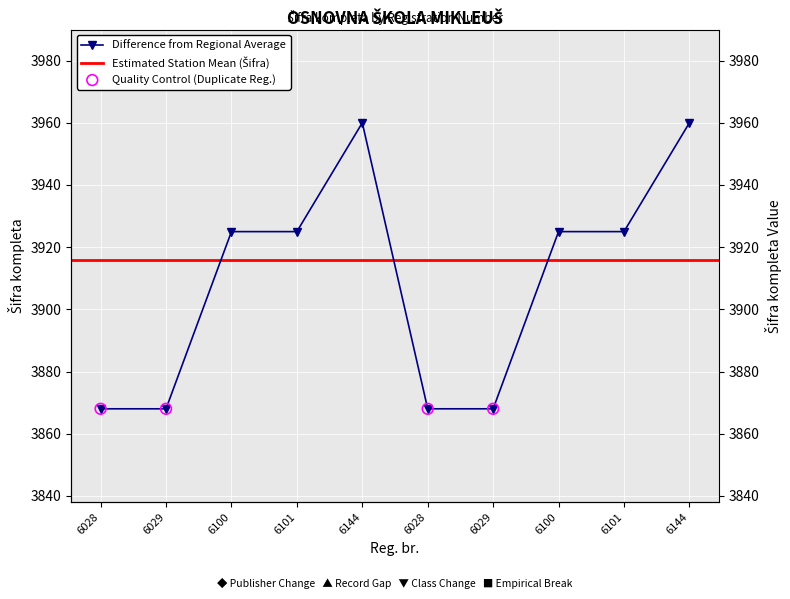

Approximately how many times larger is the value at 6029 compared to 6100?

1.0